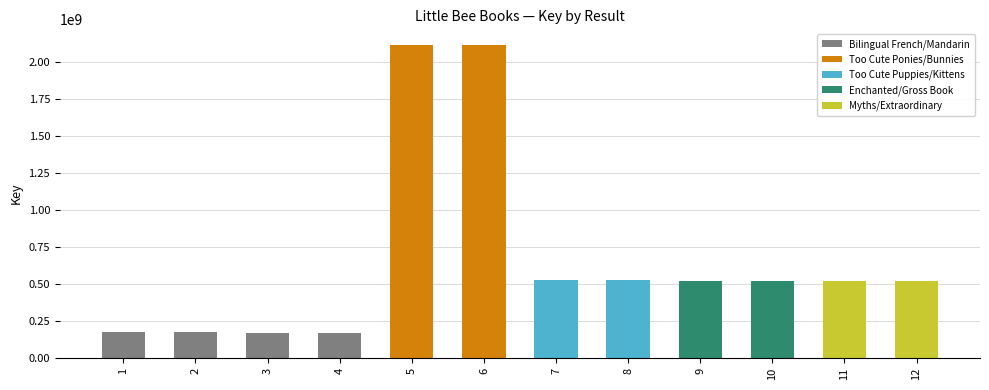

What is the difference between the values at 12 and 9?

85062